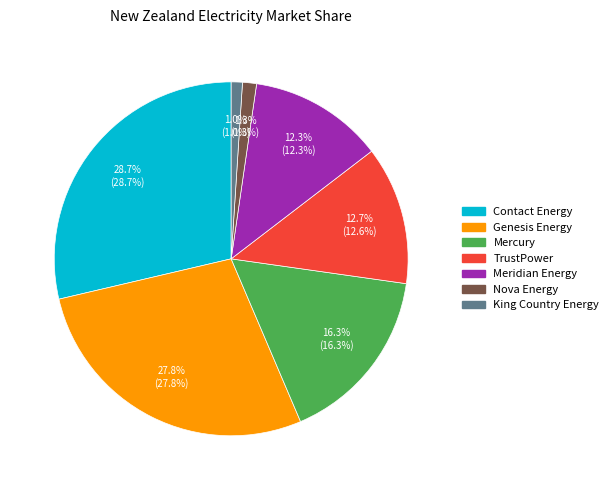

To the nearest percent, what portion does King Country Energy represent?

1%